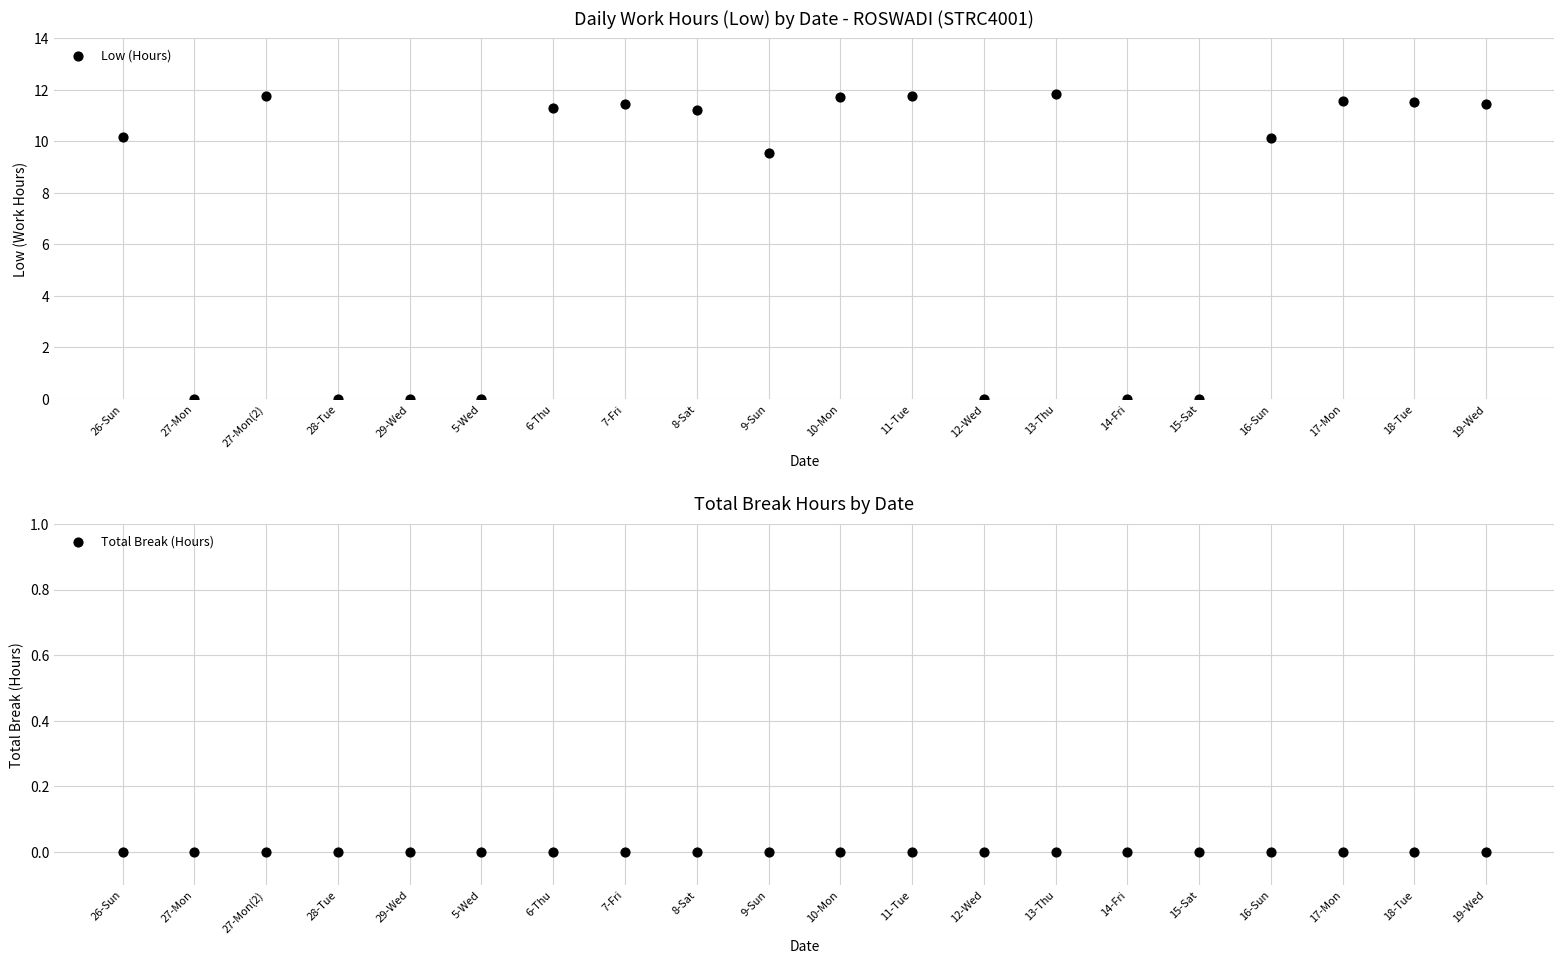

Is the value of Low (Hours) at 9-Sun greater than the value of Total Break (Hours) at 10-Mon?

Yes